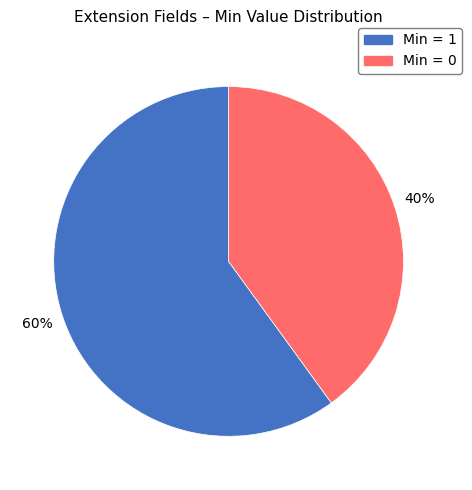

Is it true that Min = 0 is 40% of the pie?

True